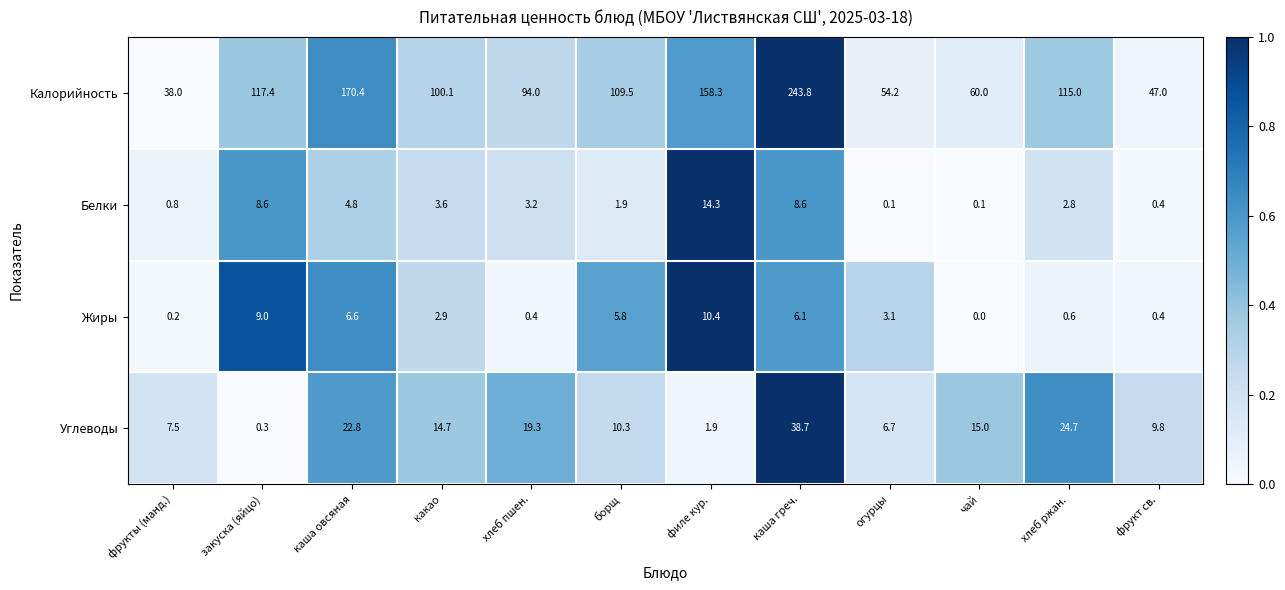

Which series has the largest total across all categories?

Калорийность